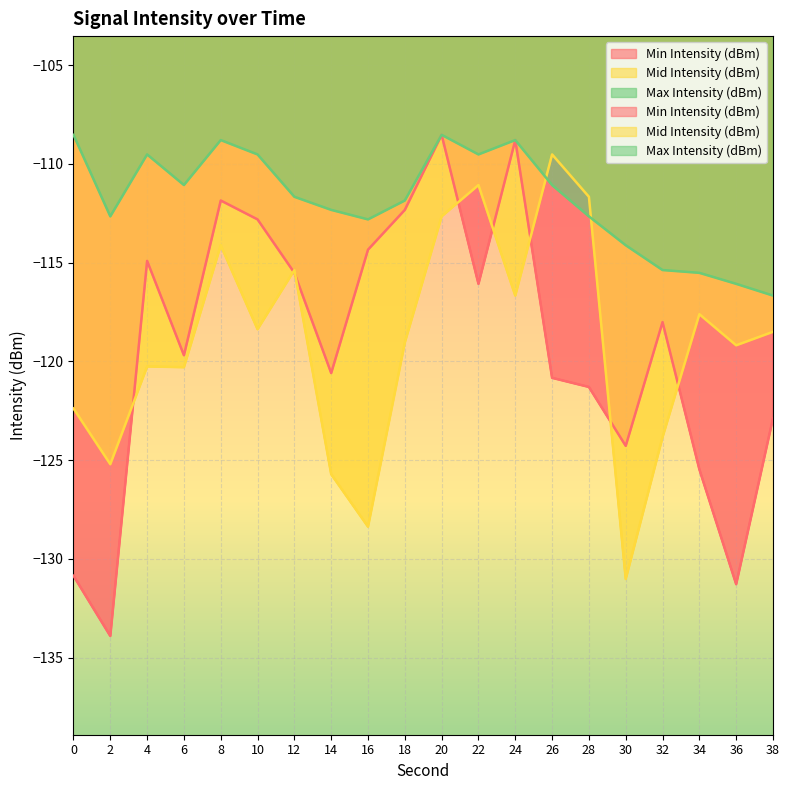

Reading left to right, list all the values displayed in this chart.

Min Intensity (dBm): 0=-130.9	2=-133.9	4=-114.9	6=-119.7	8=-111.9	10=-112.8	12=-115.5	14=-120.6	16=-114.3	18=-112.3	20=-108.5	22=-116.1	24=-108.8	26=-120.8	28=-121.3	30=-124.3	32=-118.0	34=-125.5	36=-131.3	38=-122.9
Mid Intensity (dBm): 0=-122.4	2=-125.2	4=-120.3	6=-120.3	8=-114.1	10=-118.4	12=-115.4	14=-125.7	16=-128.4	18=-119.0	20=-112.7	22=-111.1	24=-116.7	26=-109.5	28=-111.7	30=-131.0	32=-123.8	34=-117.6	36=-119.2	38=-118.5
Max Intensity (dBm): 0=-108.5	2=-112.7	4=-109.5	6=-111.1	8=-108.8	10=-109.5	12=-111.7	14=-112.3	16=-112.8	18=-111.9	20=-108.5	22=-109.5	24=-108.8	26=-111.1	28=-112.7	30=-114.1	32=-115.4	34=-115.5	36=-116.1	38=-116.7